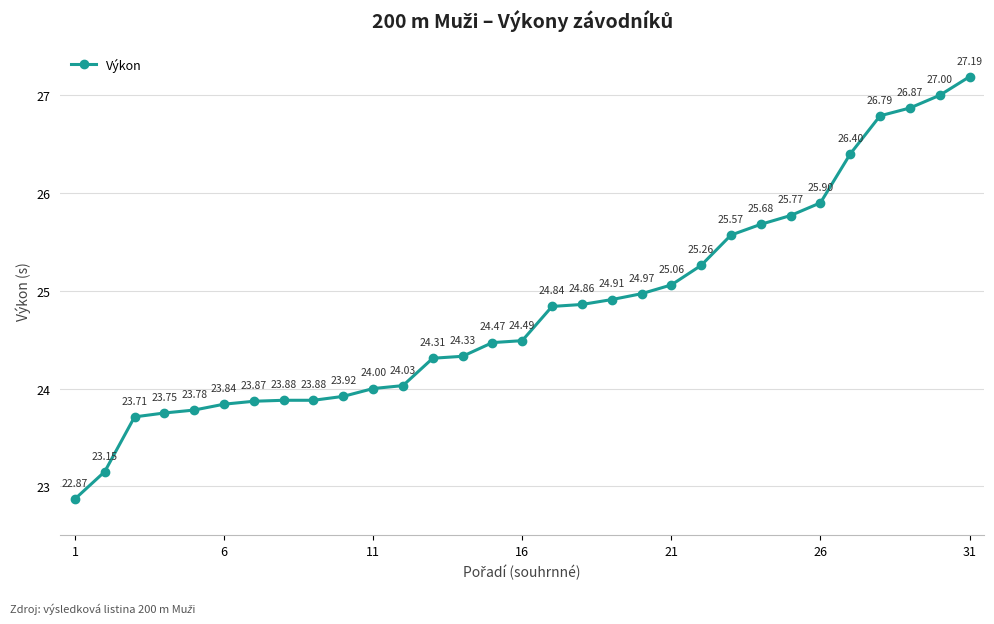

True or false: the data has more than 2 interior local peaks.

False